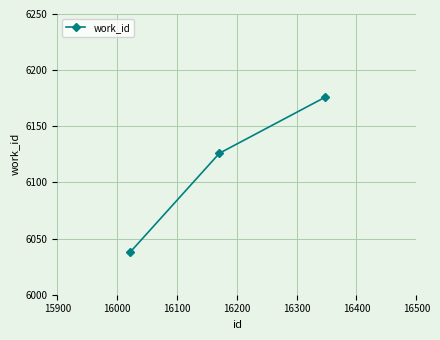

What is the difference between the maximum and minimum values?

138